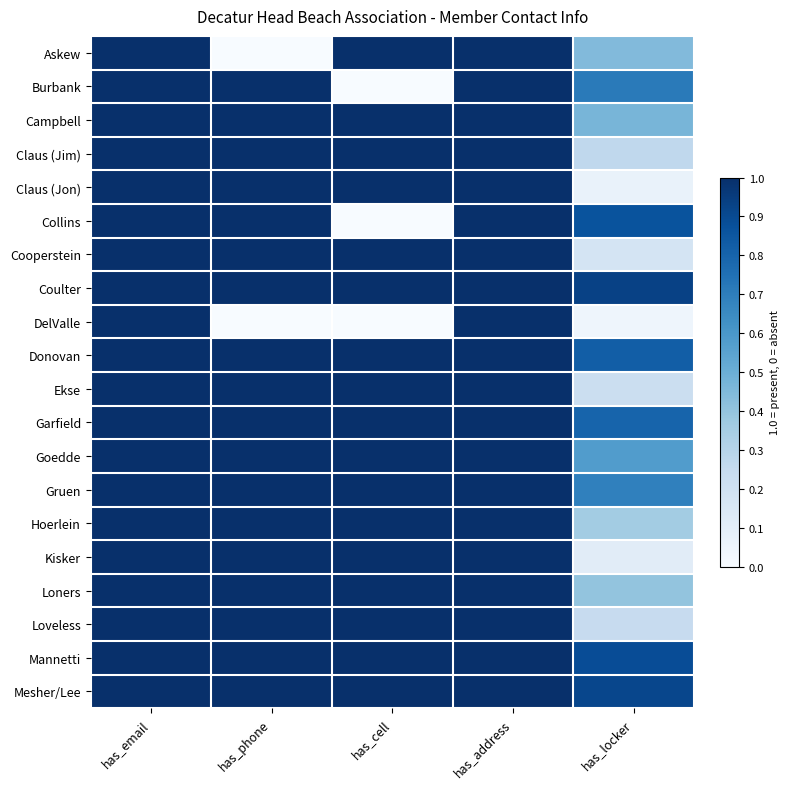

At which category does the chart reach its minimum across all series?

has_phone